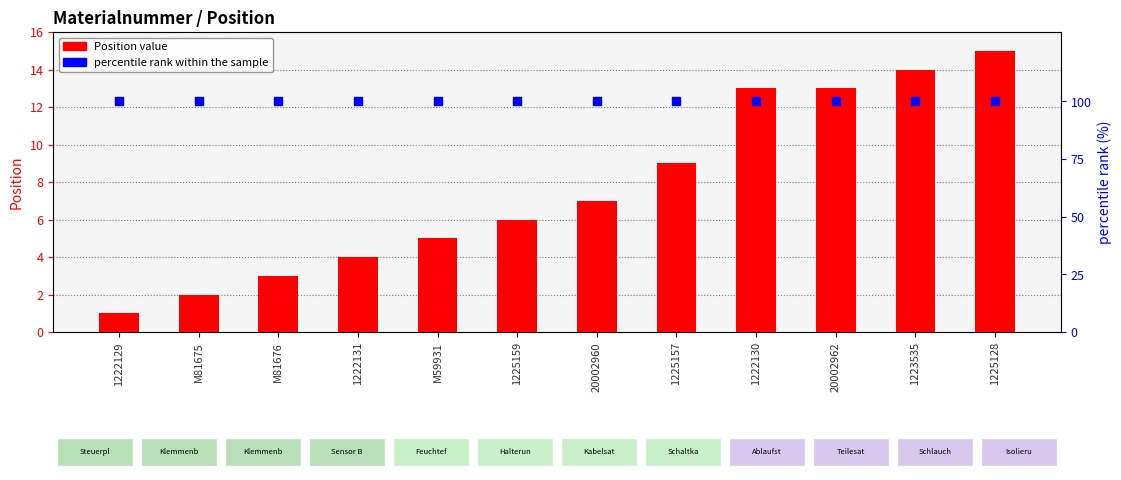

At which category is the sum across all series the highest?

1225128